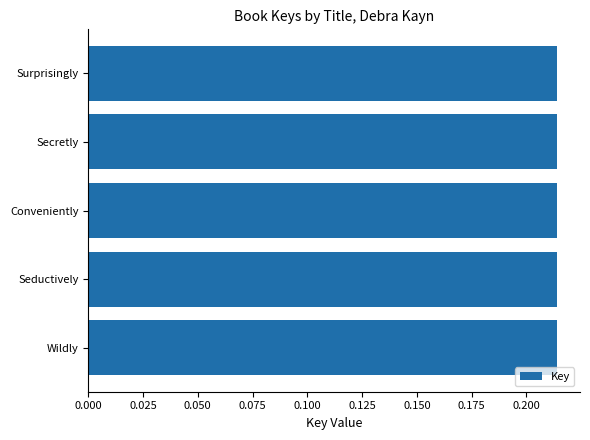

What is the label of the 1st bar from the top?

Surprisingly